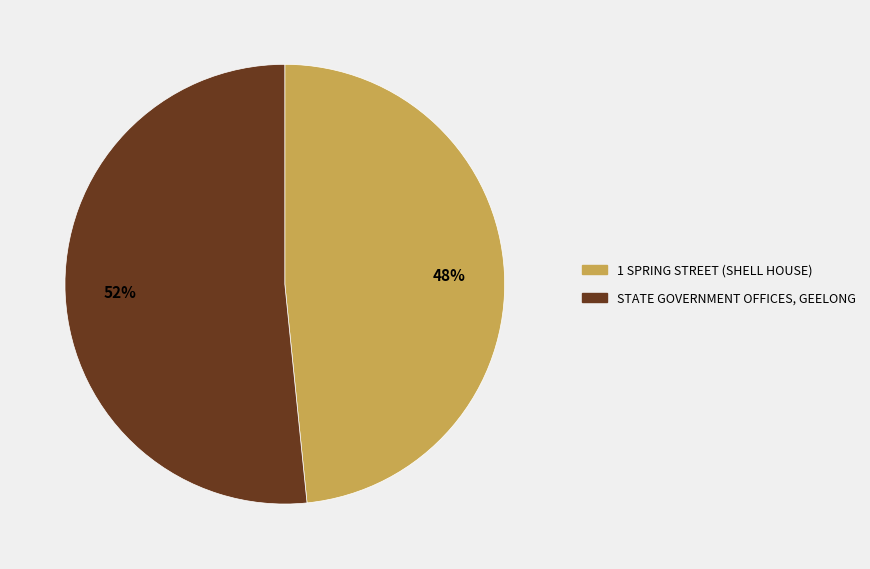

Does 1 SPRING STREET (SHELL HOUSE) account for over 50% of the chart?

No